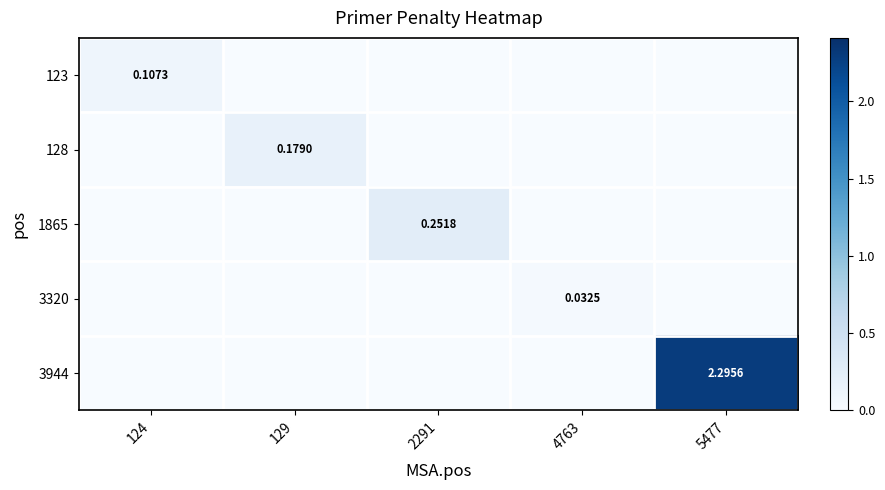

At how many categories does at least one series exceed 1?

1